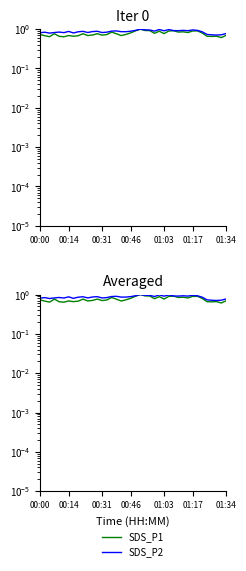

True or false: SDS_P1 has more than 1 points higher than both neighbors.

True